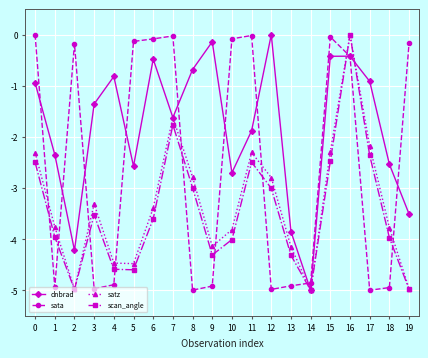

Where is the first local maximum for scan_angle?

3